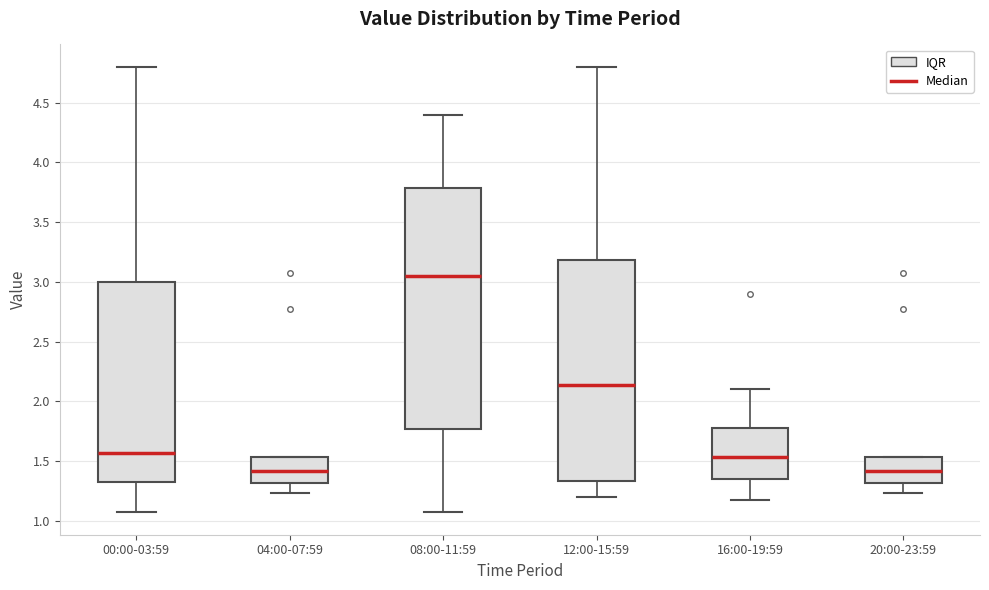

Reading left to right, transcribe this box plot: for each box, give where its median line is, the range the box spans, and where its two whiskers end, as read against the y-axis. The values are not printed on the chart, so give them approximately, as read against the axis.

00:00-03:59: median 1.55, box 1.30 to 3.00, whiskers 1.05 to 4.80
04:00-07:59: median 1.40, box 1.30 to 1.55, whiskers 1.25 to 1.55
08:00-11:59: median 3.05, box 1.75 to 3.80, whiskers 1.05 to 4.40
12:00-15:59: median 2.15, box 1.35 to 3.20, whiskers 1.20 to 4.80
16:00-19:59: median 1.55, box 1.35 to 1.75, whiskers 1.15 to 2.10
20:00-23:59: median 1.40, box 1.30 to 1.55, whiskers 1.25 to 1.55